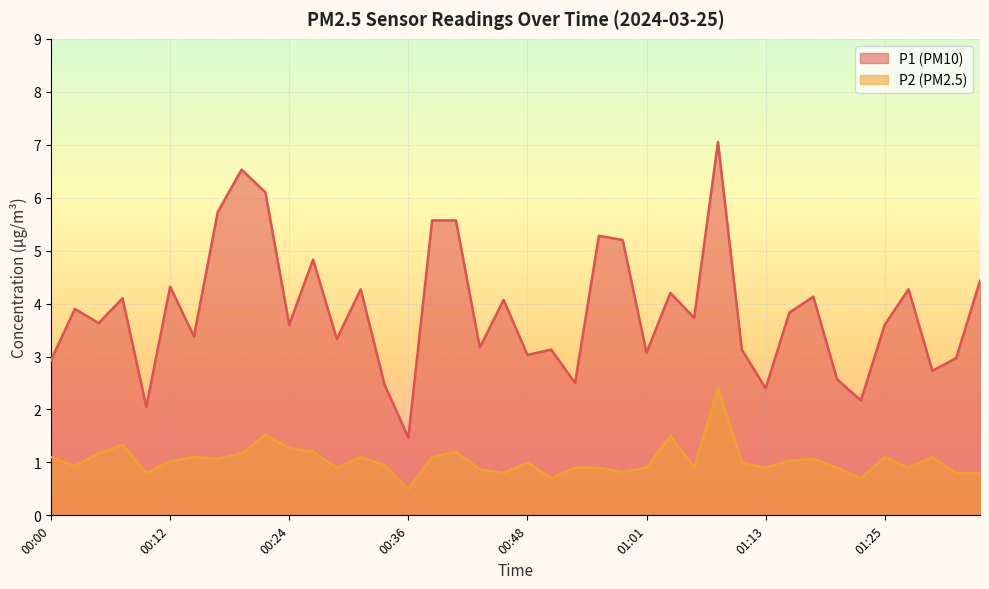

Reading left to right, what are all the values shown in this chart?

P1: 00:00=2.9	00:02=3.9	00:05=3.6	00:07=4.1	00:10=2.0	00:12=4.3	00:14=3.4	00:17=5.7	00:19=6.5	00:22=6.1	00:24=3.6	00:27=4.8	00:29=3.3	00:31=4.3	00:34=2.5	00:36=1.5	00:39=5.6	00:41=5.6	00:44=3.2	00:46=4.1	00:48=3.0	00:51=3.1	00:53=2.5	00:56=5.3	00:58=5.2	01:01=3.1	01:03=4.2	01:05=3.7	01:08=7.0	01:10=3.1	01:13=2.4	01:15=3.8	01:17=4.1	01:20=2.6	01:22=2.2	01:25=3.6	01:27=4.3	01:30=2.7	01:32=3.0	01:34=4.4
P2: 00:00=1.1	00:02=0.9	00:05=1.2	00:07=1.3	00:10=0.8	00:12=1.0	00:14=1.1	00:17=1.1	00:19=1.2	00:22=1.5	00:24=1.3	00:27=1.2	00:29=0.9	00:31=1.1	00:34=0.9	00:36=0.5	00:39=1.1	00:41=1.2	00:44=0.9	00:46=0.8	00:48=1.0	00:51=0.7	00:53=0.9	00:56=0.9	00:58=0.8	01:01=0.9	01:03=1.5	01:05=0.9	01:08=2.4	01:10=1.0	01:13=0.9	01:15=1.0	01:17=1.1	01:20=0.9	01:22=0.7	01:25=1.1	01:27=0.9	01:30=1.1	01:32=0.8	01:34=0.8